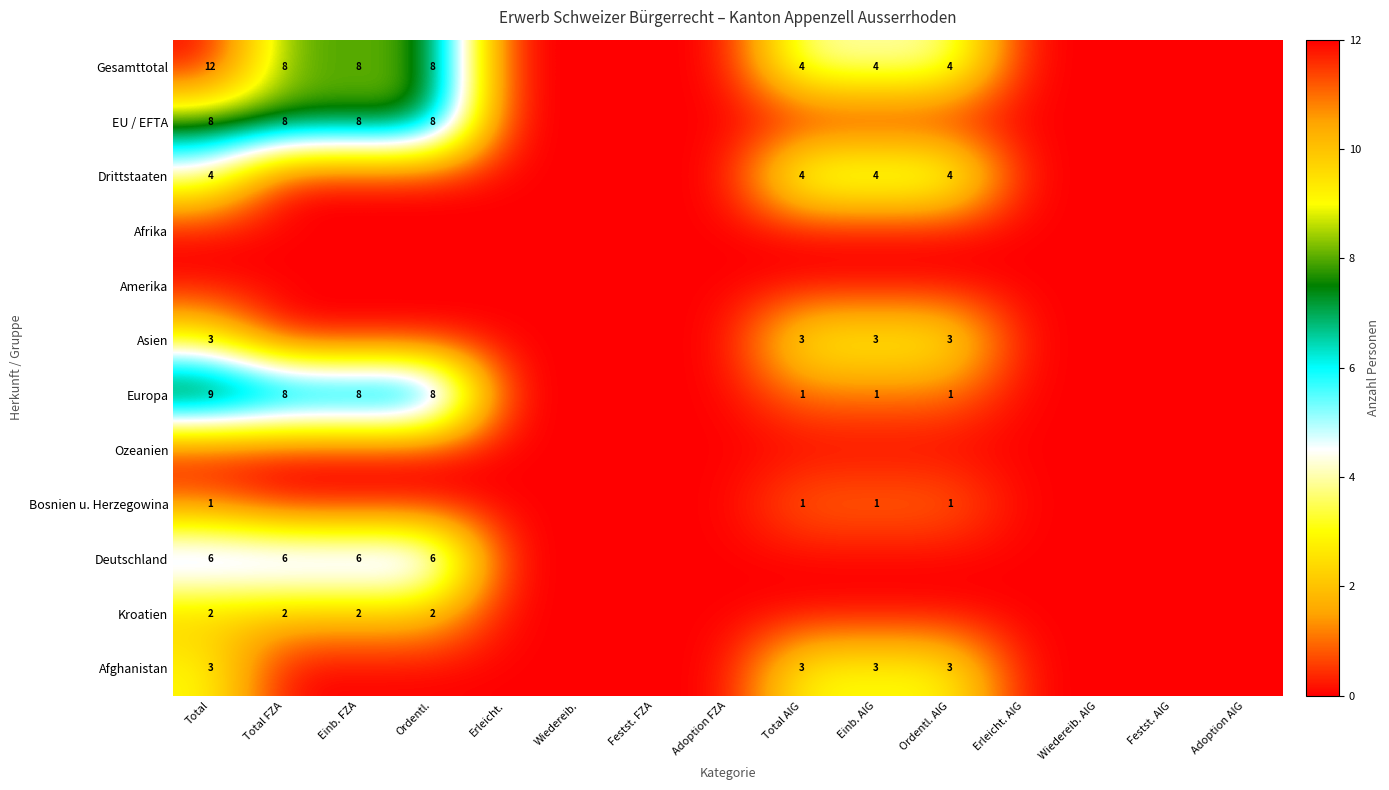

Between Erleicht. and Einb. FZA, which is larger?

Einb. FZA